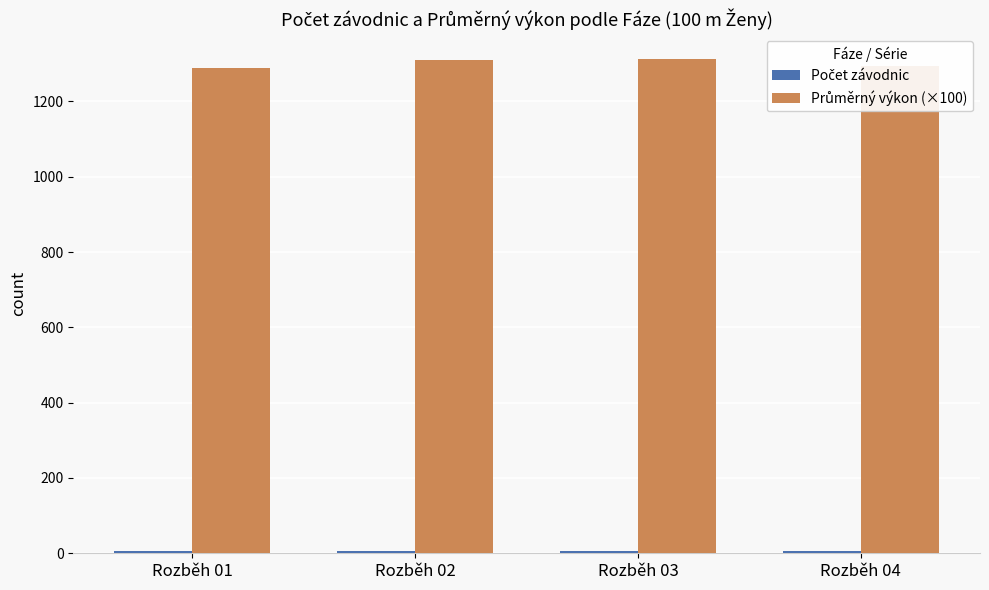

What is the sum of all Průměrný výkon (×100) values?

5204.0